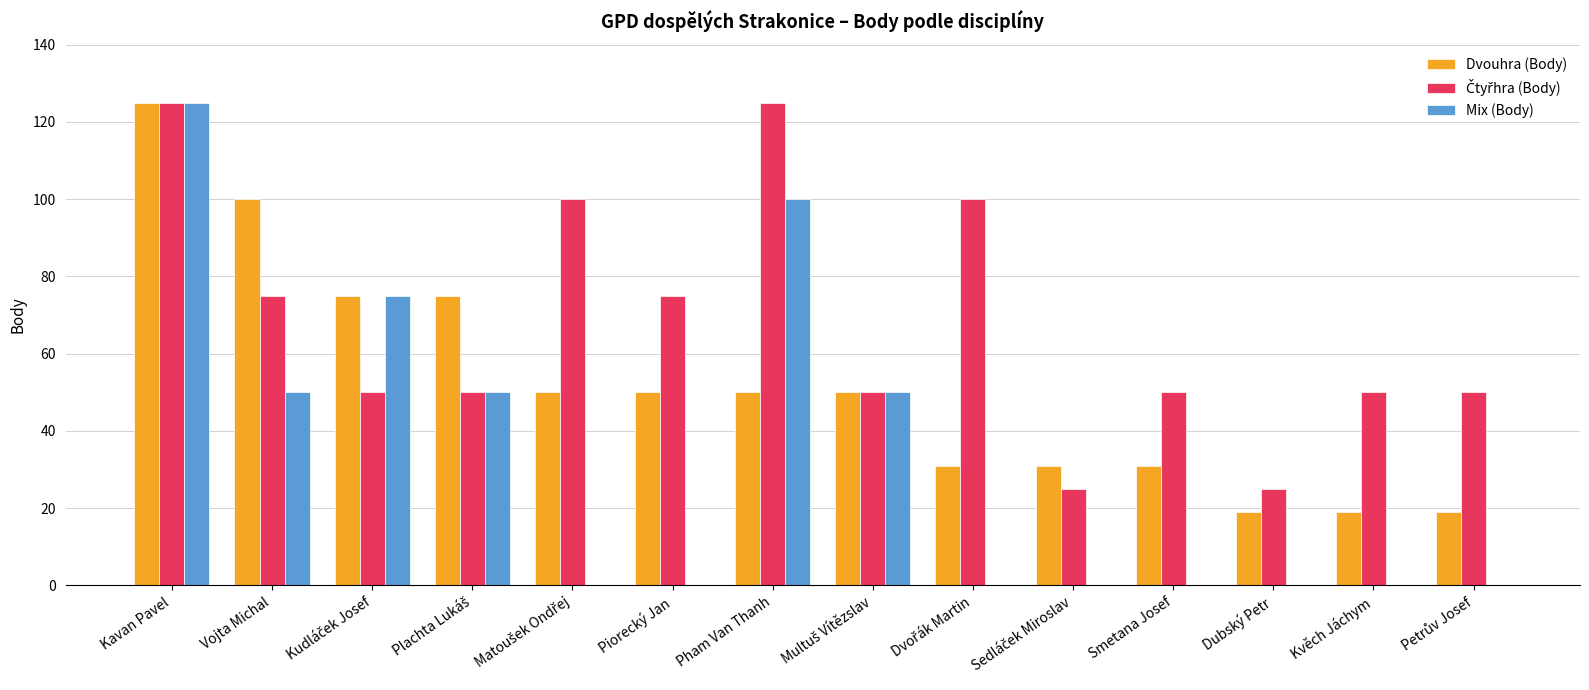

At which label does Dvouhra (Body) reach its peak?

Kavan Pavel